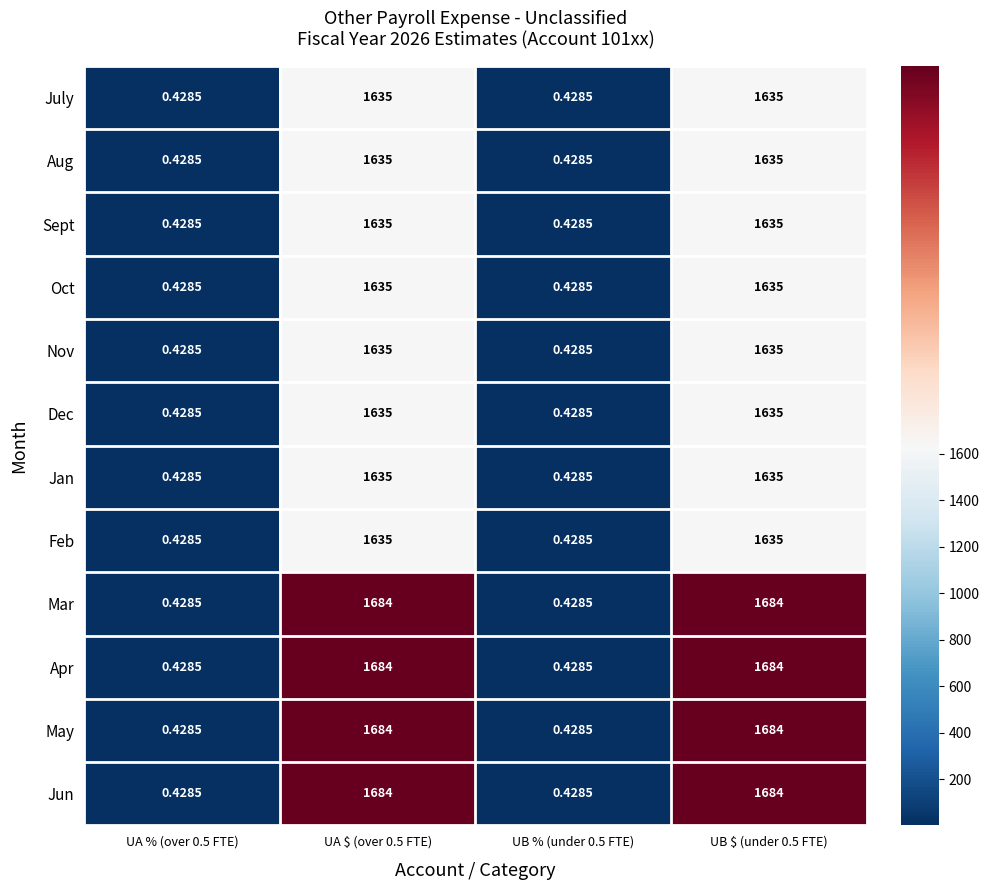

Reading left to right, extract all data points from this chart.

July: UA % (over 0.5 FTE)=0.4	UA $ (over 0.5 FTE)=1635.0	UB % (under 0.5 FTE)=0.4	UB $ (under 0.5 FTE)=1635.0
Aug: UA % (over 0.5 FTE)=0.4	UA $ (over 0.5 FTE)=1635.0	UB % (under 0.5 FTE)=0.4	UB $ (under 0.5 FTE)=1635.0
Sept: UA % (over 0.5 FTE)=0.4	UA $ (over 0.5 FTE)=1635.0	UB % (under 0.5 FTE)=0.4	UB $ (under 0.5 FTE)=1635.0
Oct: UA % (over 0.5 FTE)=0.4	UA $ (over 0.5 FTE)=1635.0	UB % (under 0.5 FTE)=0.4	UB $ (under 0.5 FTE)=1635.0
Nov: UA % (over 0.5 FTE)=0.4	UA $ (over 0.5 FTE)=1635.0	UB % (under 0.5 FTE)=0.4	UB $ (under 0.5 FTE)=1635.0
Dec: UA % (over 0.5 FTE)=0.4	UA $ (over 0.5 FTE)=1635.0	UB % (under 0.5 FTE)=0.4	UB $ (under 0.5 FTE)=1635.0
Jan: UA % (over 0.5 FTE)=0.4	UA $ (over 0.5 FTE)=1635.0	UB % (under 0.5 FTE)=0.4	UB $ (under 0.5 FTE)=1635.0
Feb: UA % (over 0.5 FTE)=0.4	UA $ (over 0.5 FTE)=1635.0	UB % (under 0.5 FTE)=0.4	UB $ (under 0.5 FTE)=1635.0
Mar: UA % (over 0.5 FTE)=0.4	UA $ (over 0.5 FTE)=1684.0	UB % (under 0.5 FTE)=0.4	UB $ (under 0.5 FTE)=1684.0
Apr: UA % (over 0.5 FTE)=0.4	UA $ (over 0.5 FTE)=1684.0	UB % (under 0.5 FTE)=0.4	UB $ (under 0.5 FTE)=1684.0
May: UA % (over 0.5 FTE)=0.4	UA $ (over 0.5 FTE)=1684.0	UB % (under 0.5 FTE)=0.4	UB $ (under 0.5 FTE)=1684.0
Jun: UA % (over 0.5 FTE)=0.4	UA $ (over 0.5 FTE)=1684.0	UB % (under 0.5 FTE)=0.4	UB $ (under 0.5 FTE)=1684.0